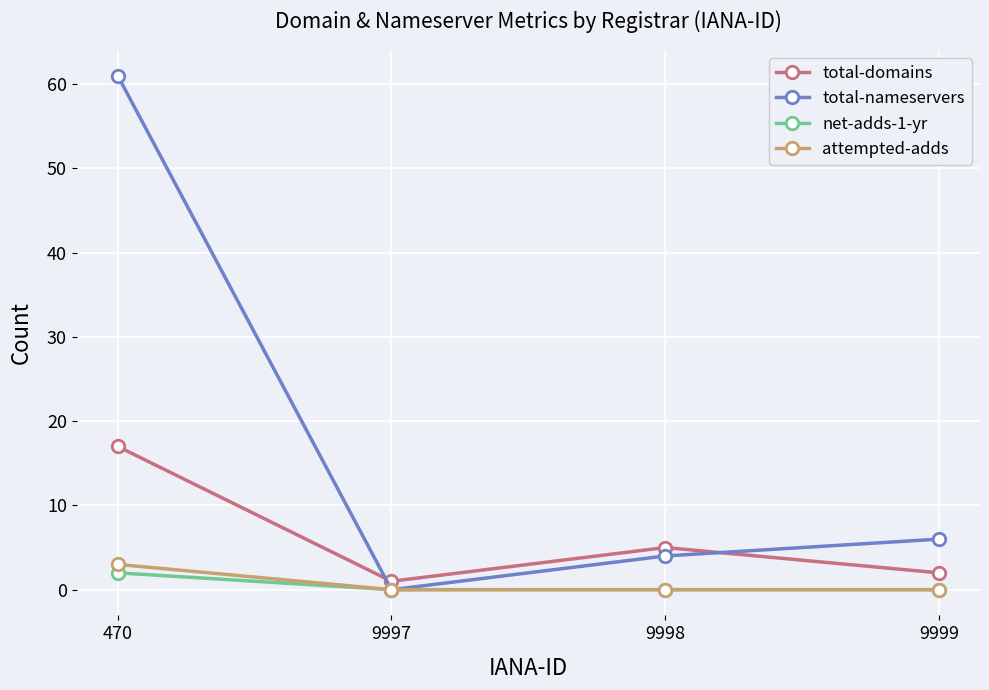

Reading left to right, transcribe all the data shown in this chart.

total-domains: 470=17	9997=1	9998=5	9999=2
total-nameservers: 470=61	9997=0	9998=4	9999=6
net-adds-1-yr: 470=2	9997=0	9998=0	9999=0
attempted-adds: 470=3	9997=0	9998=0	9999=0